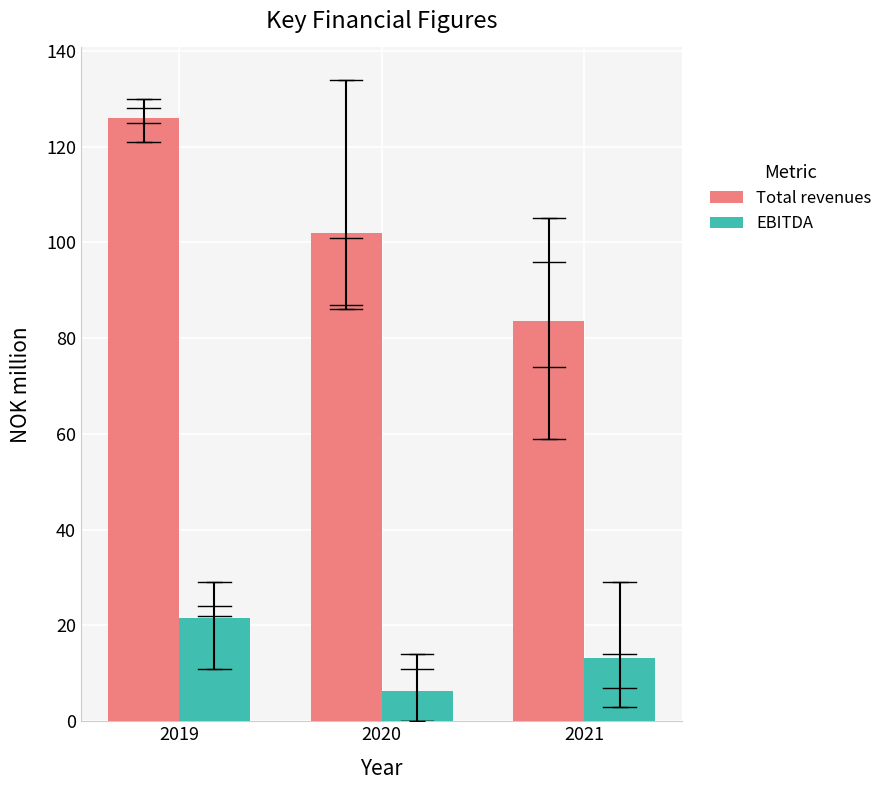

Does the chart contain stacked bars?

No